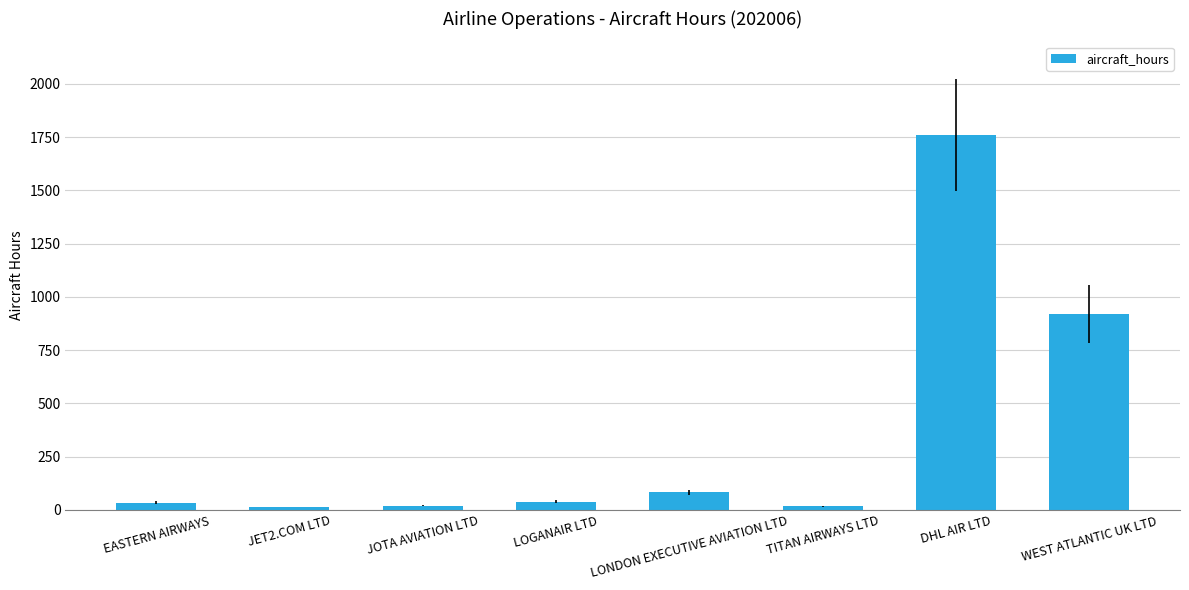

What is the greatest value displayed?

1759.9